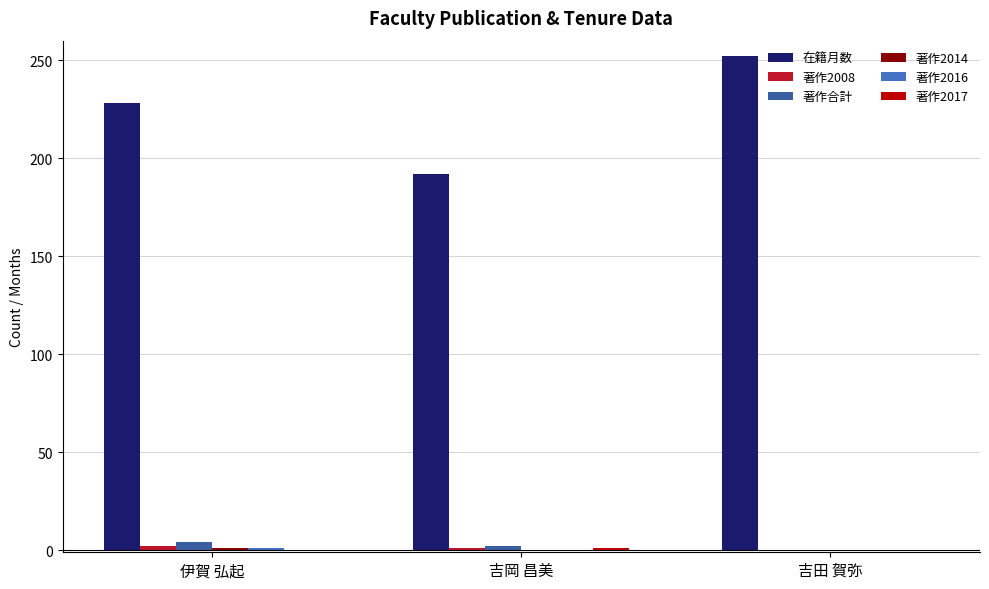

What is the sum of all 在籍月数 values?

672